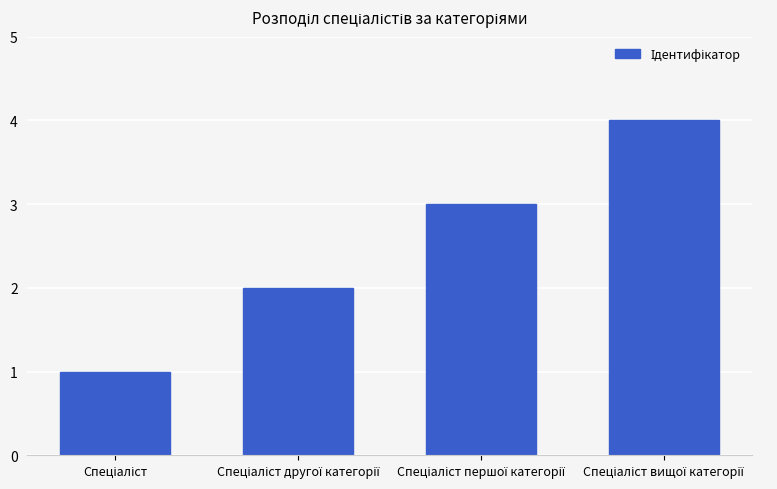

What is the sum of all values?

10